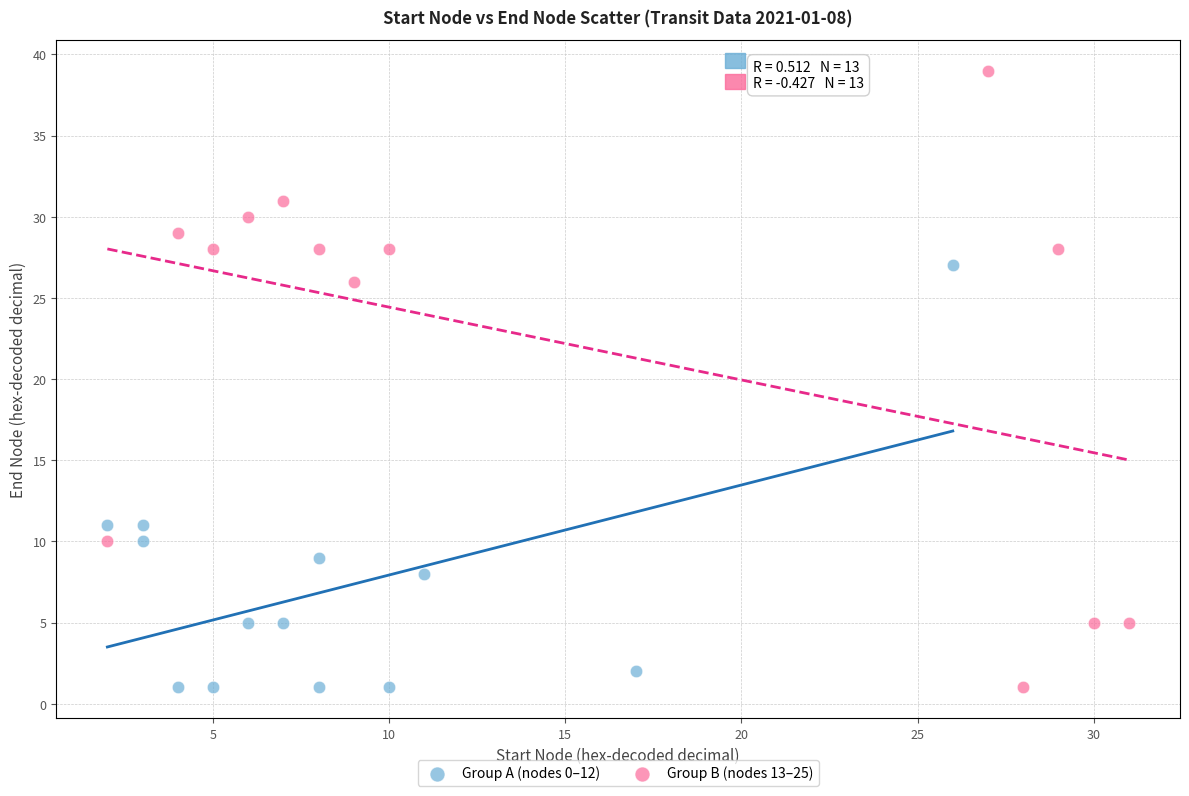

Which series has the largest Y range (max minus min)?

Group B (nodes 13–25)